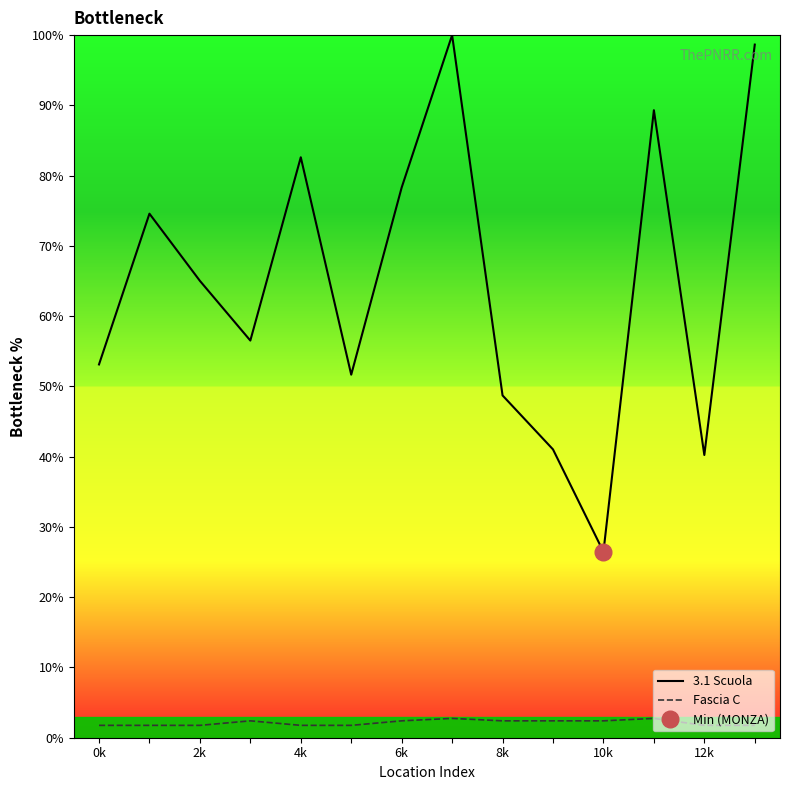

At which category is the sum across all series the highest?

7